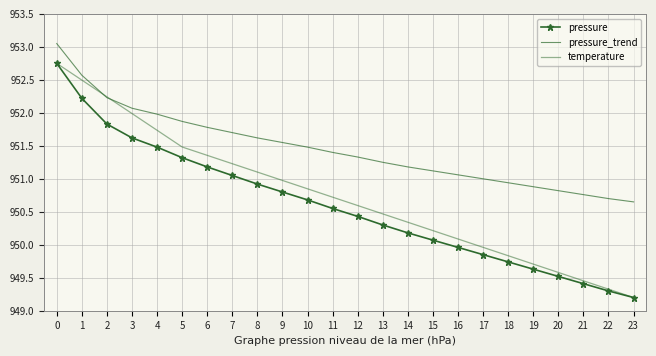

Which series has the largest total across all categories?

pressure_trend